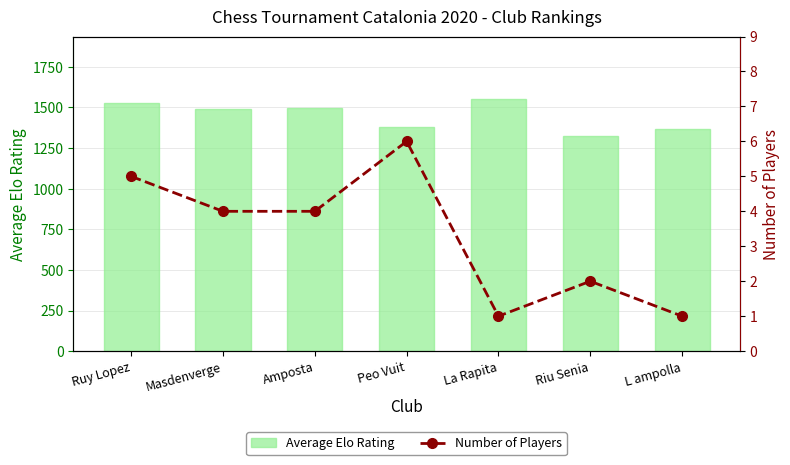

At which category is the sum across all series the highest?

La Rapita